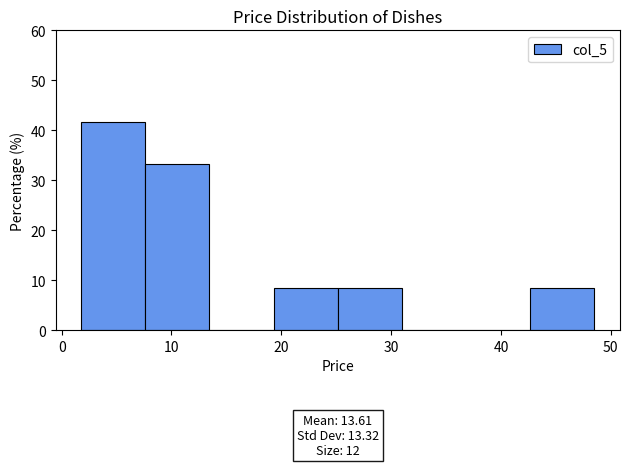

Which range on the x-axis has the tallest bar?

2 to 8